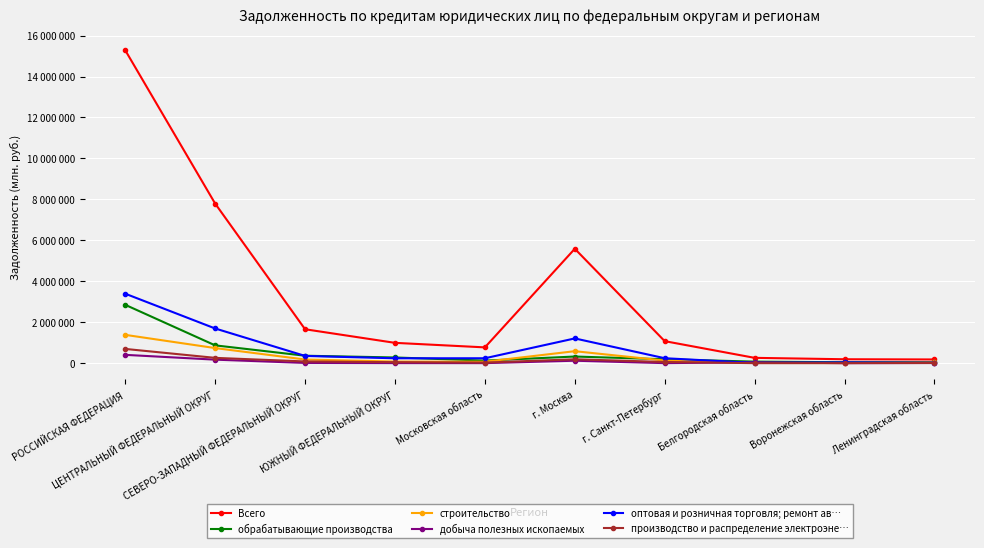

What is the smallest value displayed?

20